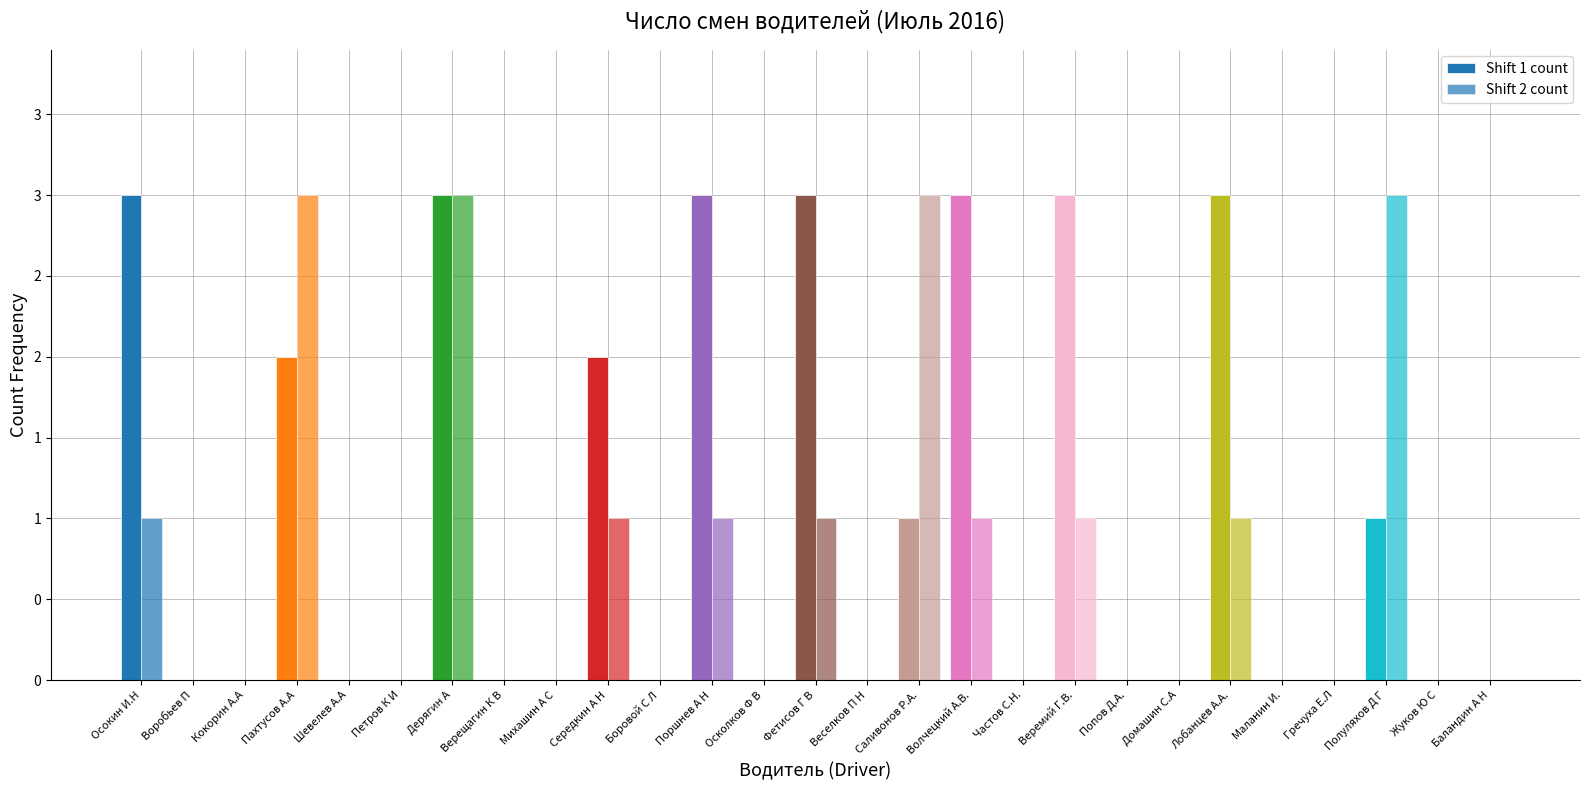

Are the bars grouped side by side (vs. stacked)?

Yes